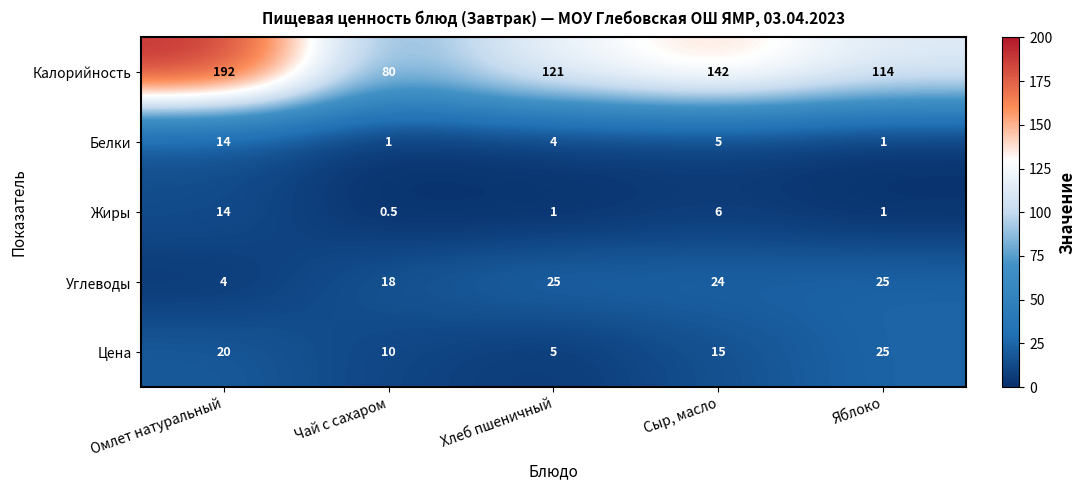

What is the approximate value of Цена at Омлет натуральный?

20.0